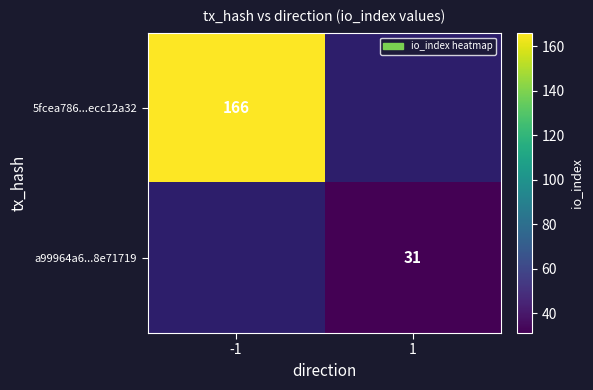

Is the value of 5fcea786...ecc12a32 at -1 greater than the value of a99964a6...8e71719 at 1?

Yes